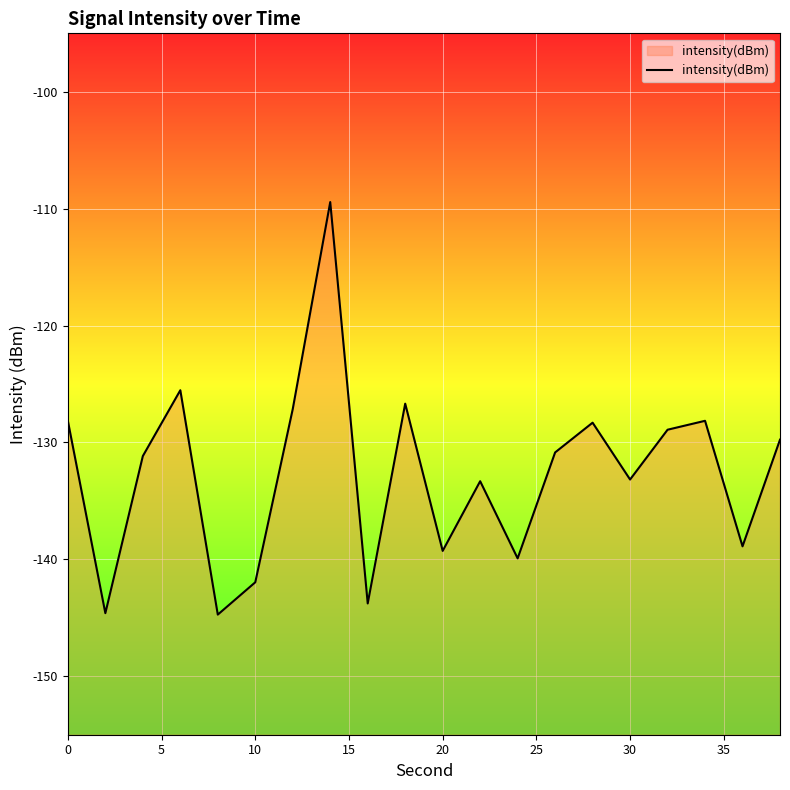

Count the number of data series in this chart.

1